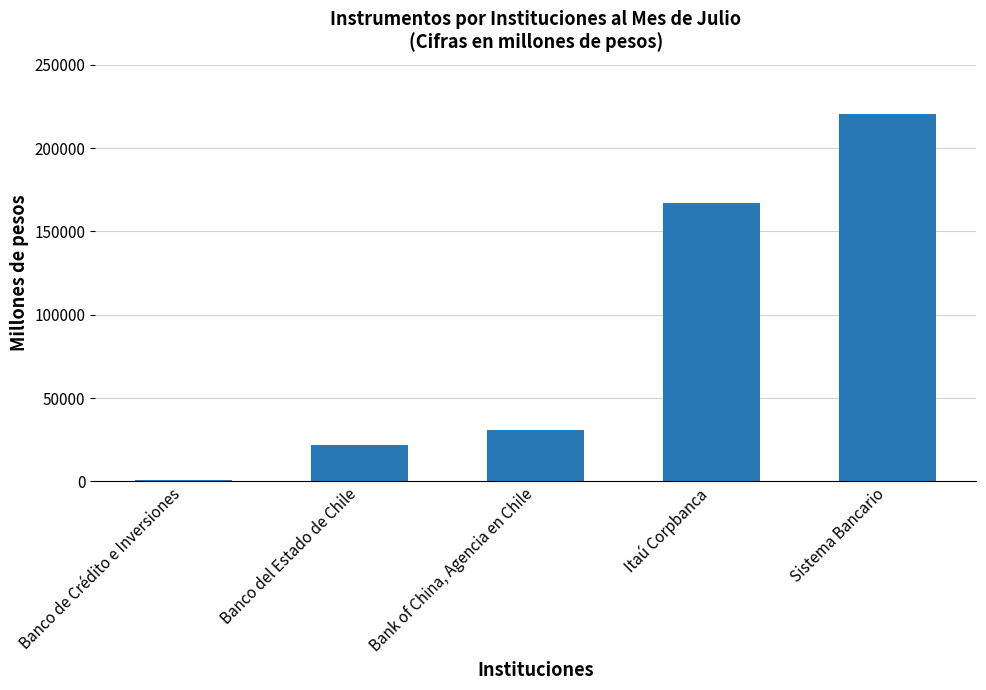

What is the maximum value shown in the chart?

220354